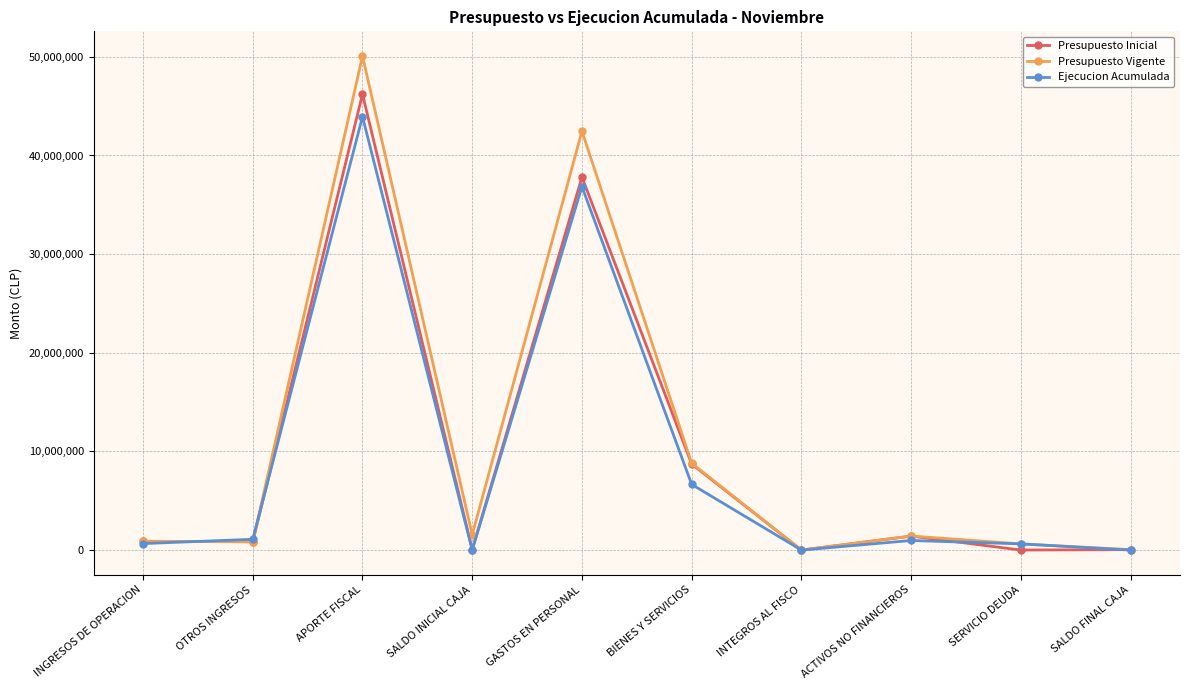

True or false: Ejecucion Acumulada has a value of 0 at SALDO INICIAL CAJA.

True